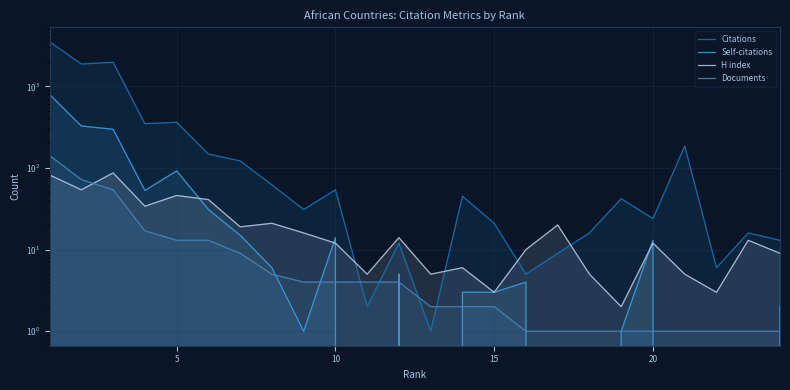

Rank the series by their maximum value, from highest to lowest.

Citations, Self-citations, Documents, H index